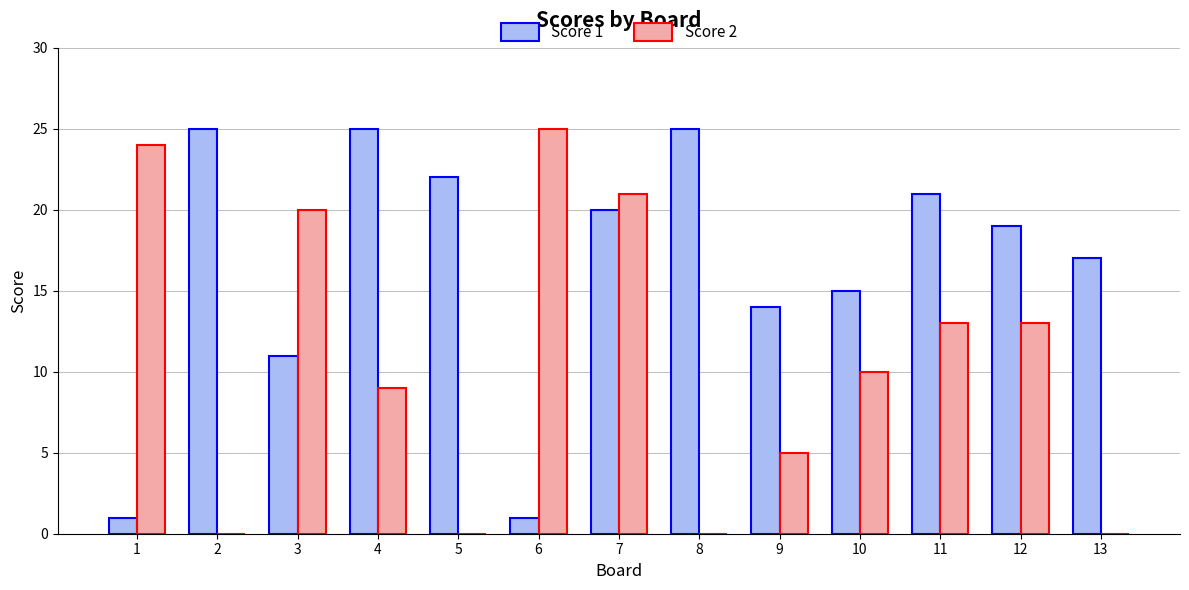

The value of Score 2 at 4 is 6. True or false?

False